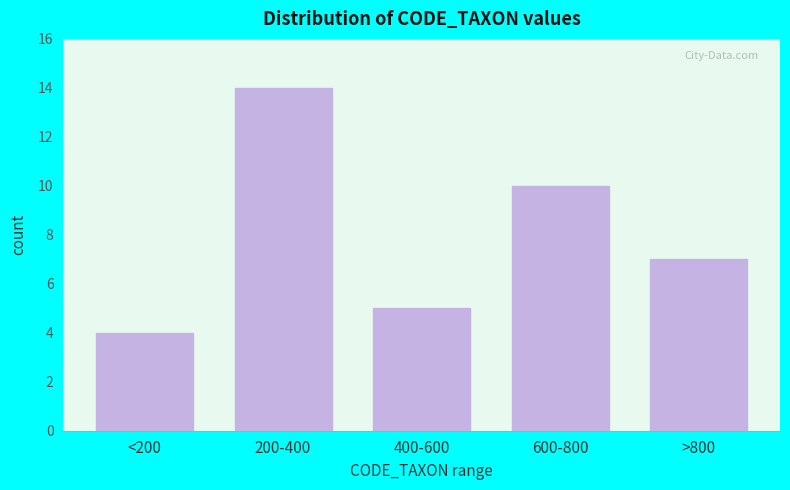

Reading left to right, extract all data points from this chart.

4	14	5	10	7